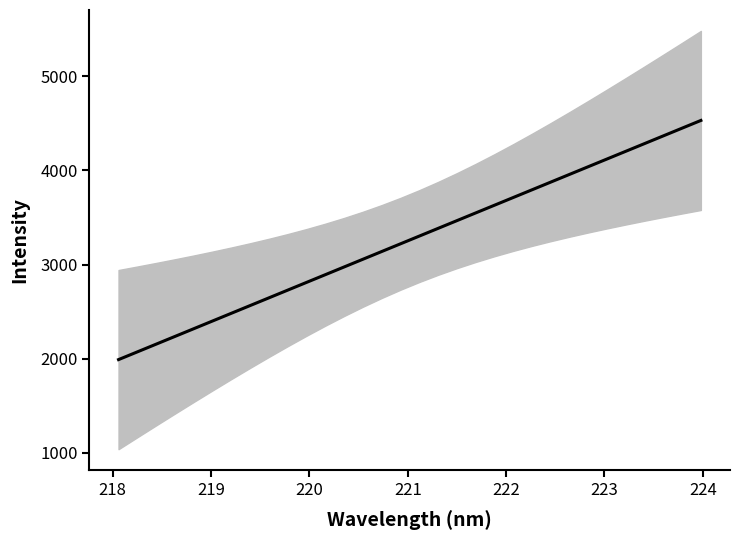

What is the average value?

3261.8